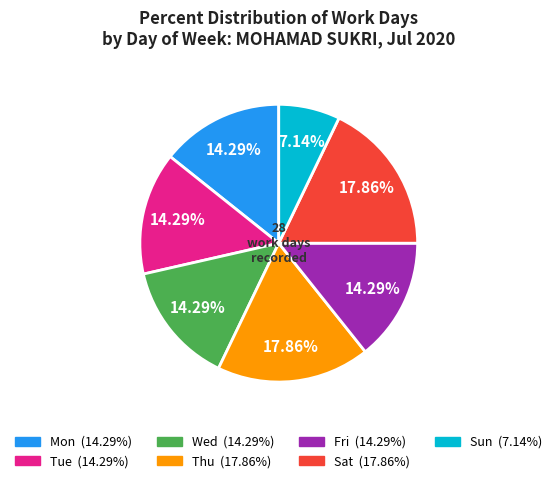

Count the number of slices in the pie.

7